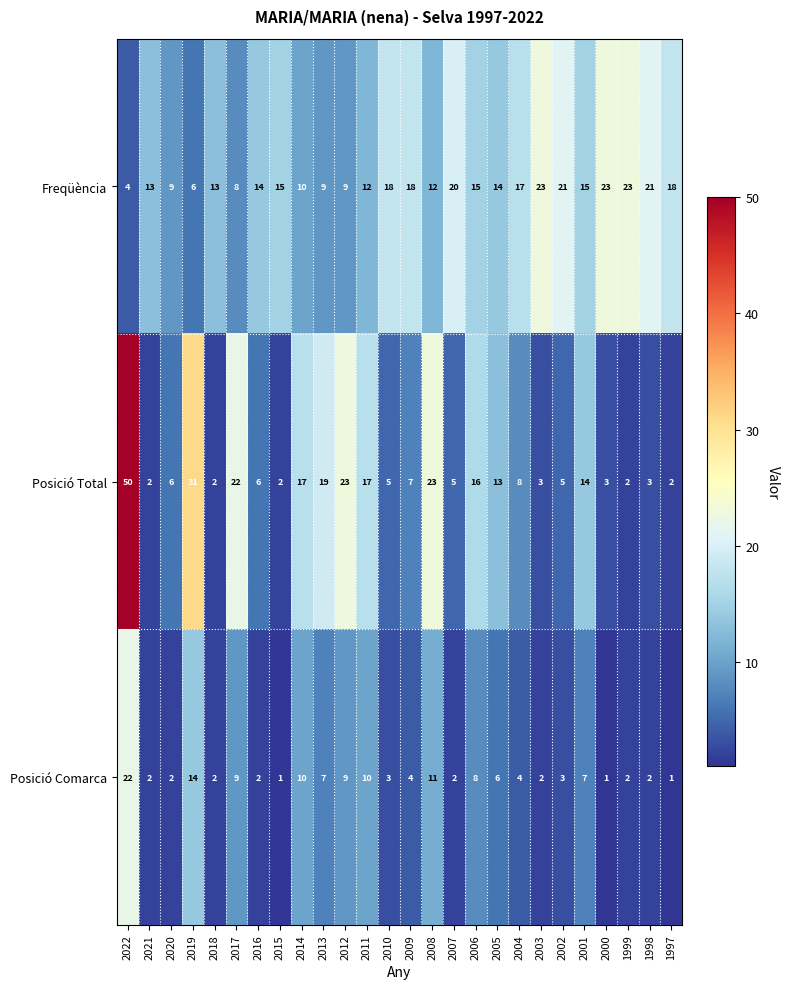

Which series has the largest range (max minus min)?

Posició Total